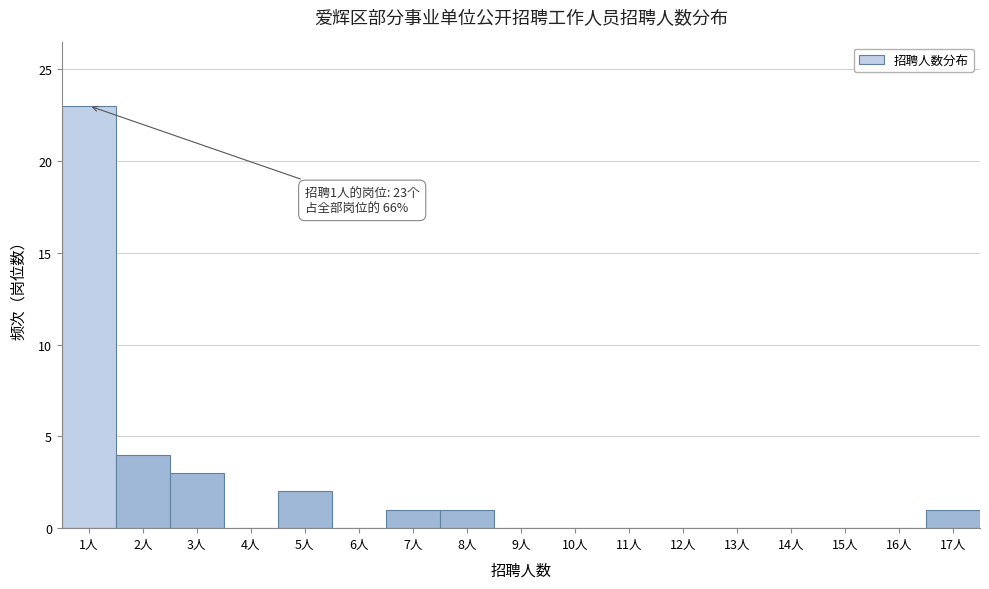

Over which range of the x-axis is the bar tallest?

0.5 to 1.5